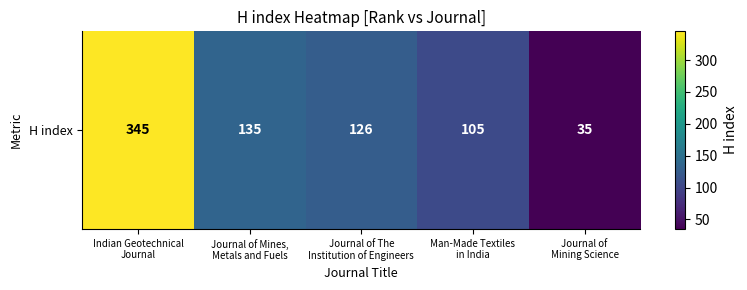

What is the average value?

149